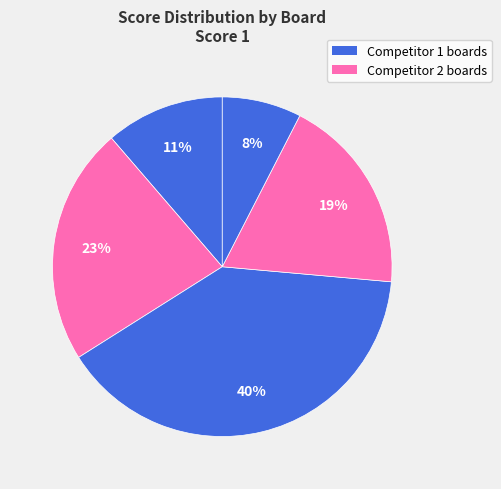

Count the number of slices in the pie.

5